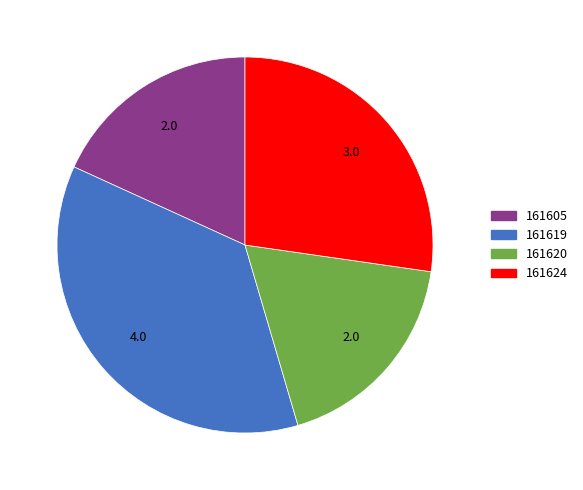

Is 161624 the majority of the pie?

No